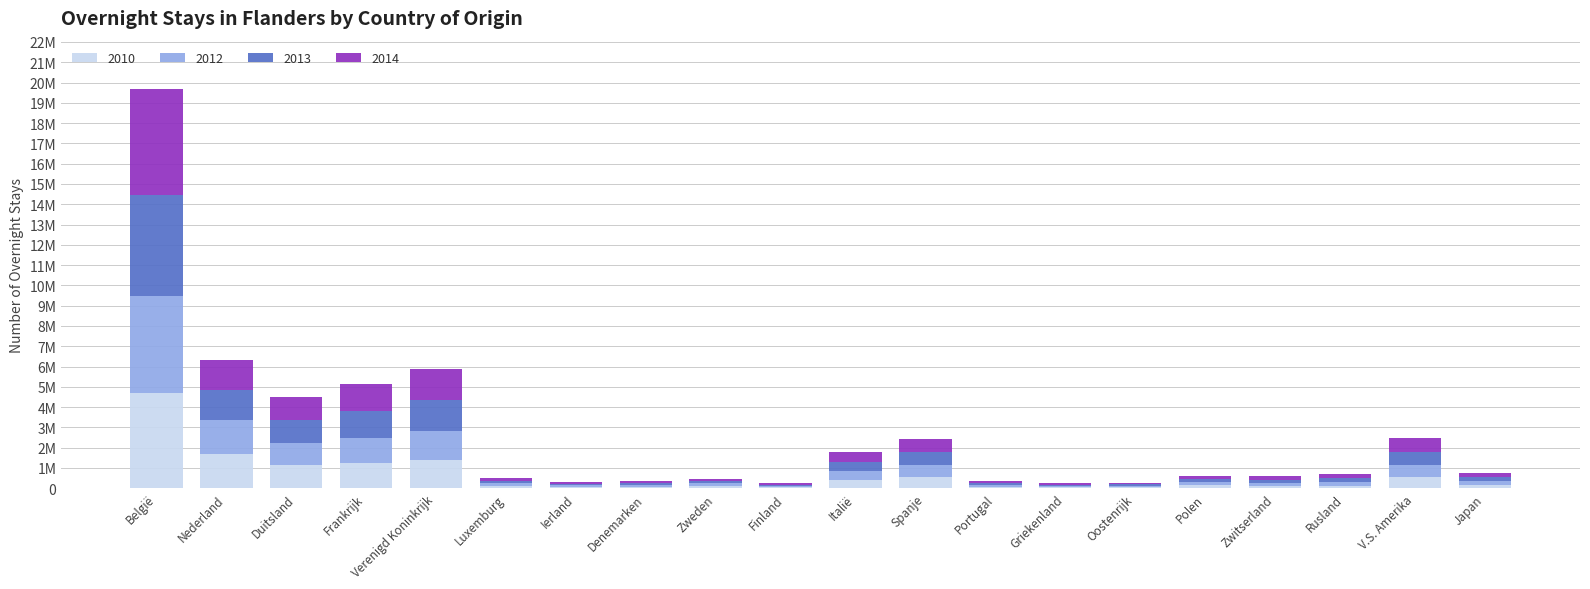

What are all the series names shown in the legend?

2010, 2012, 2013, 2014